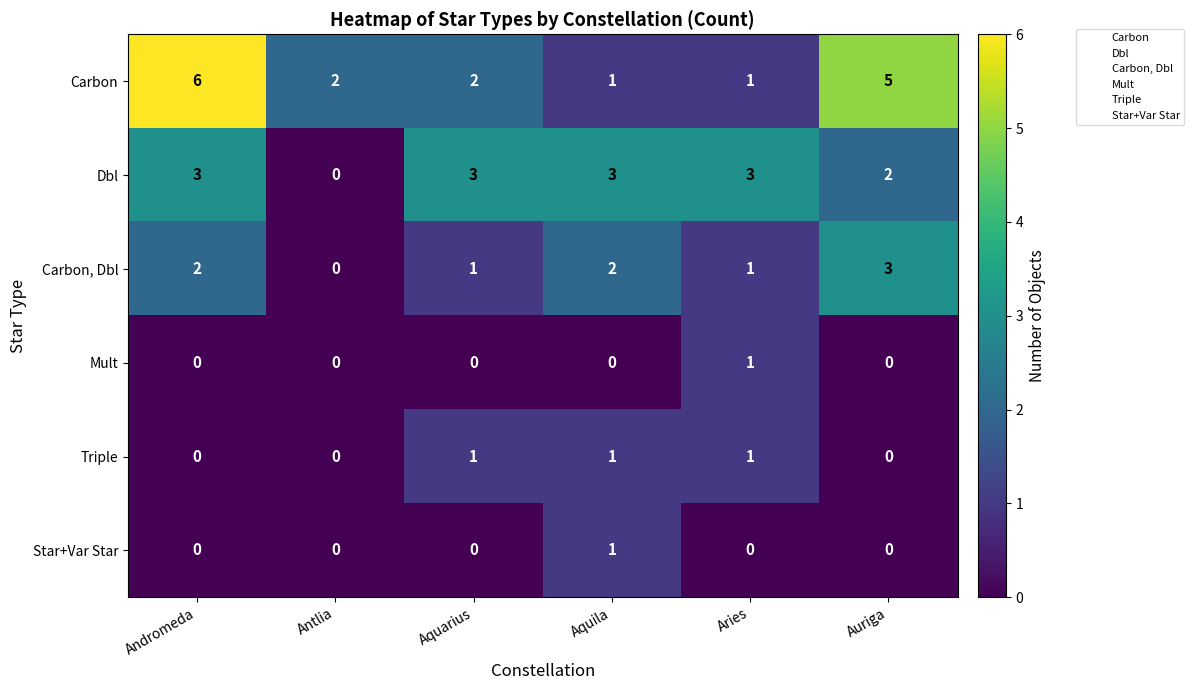

How many data points does each series have?

6